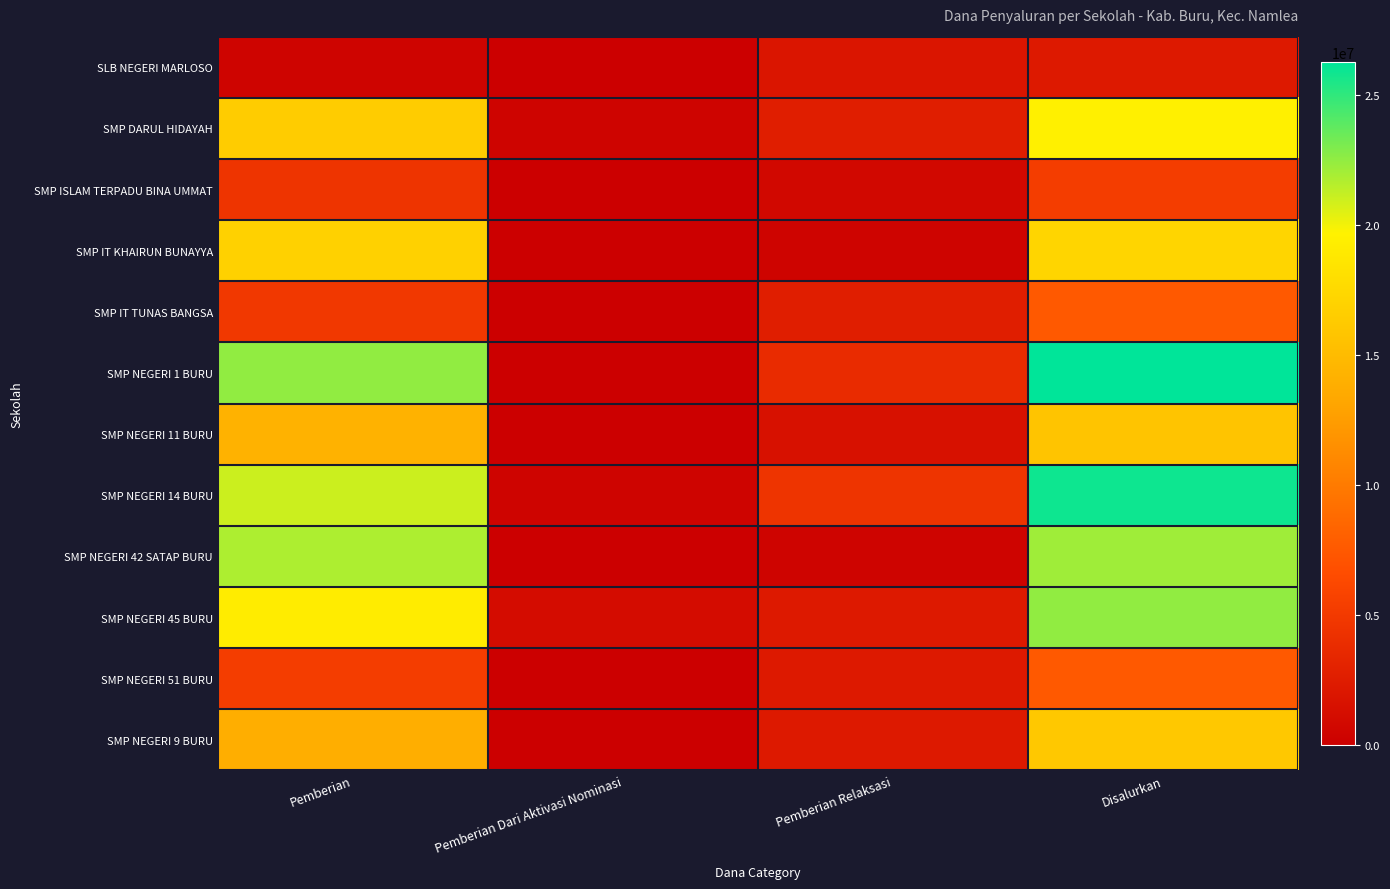

How many series are shown in this chart?

12